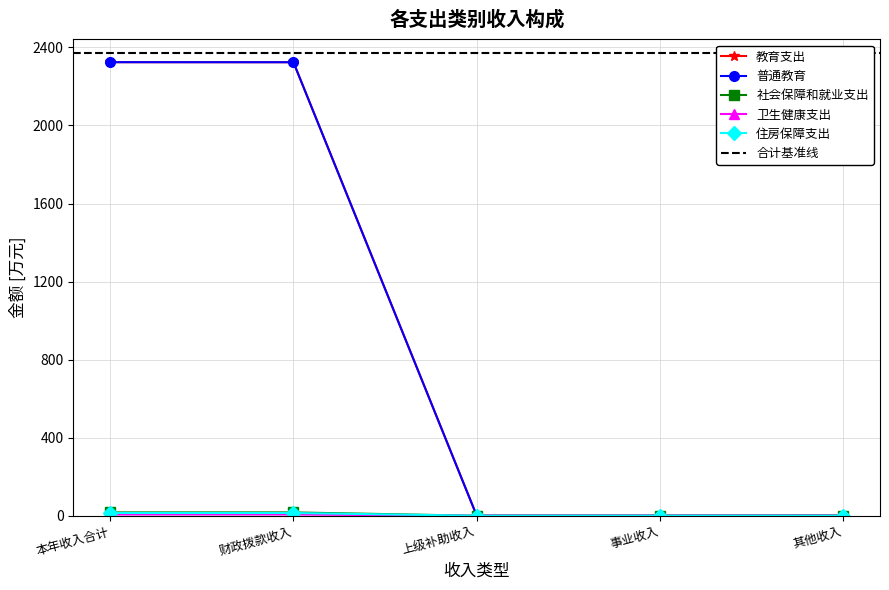

How many lines are shown in the chart?

5